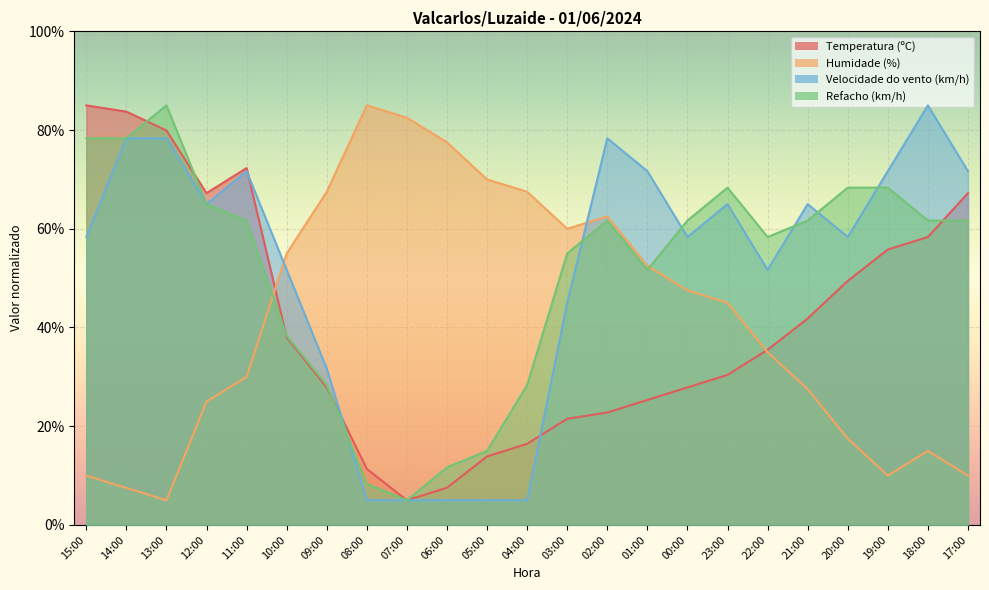

What is the average value of the Humidade (%) series?

42.0